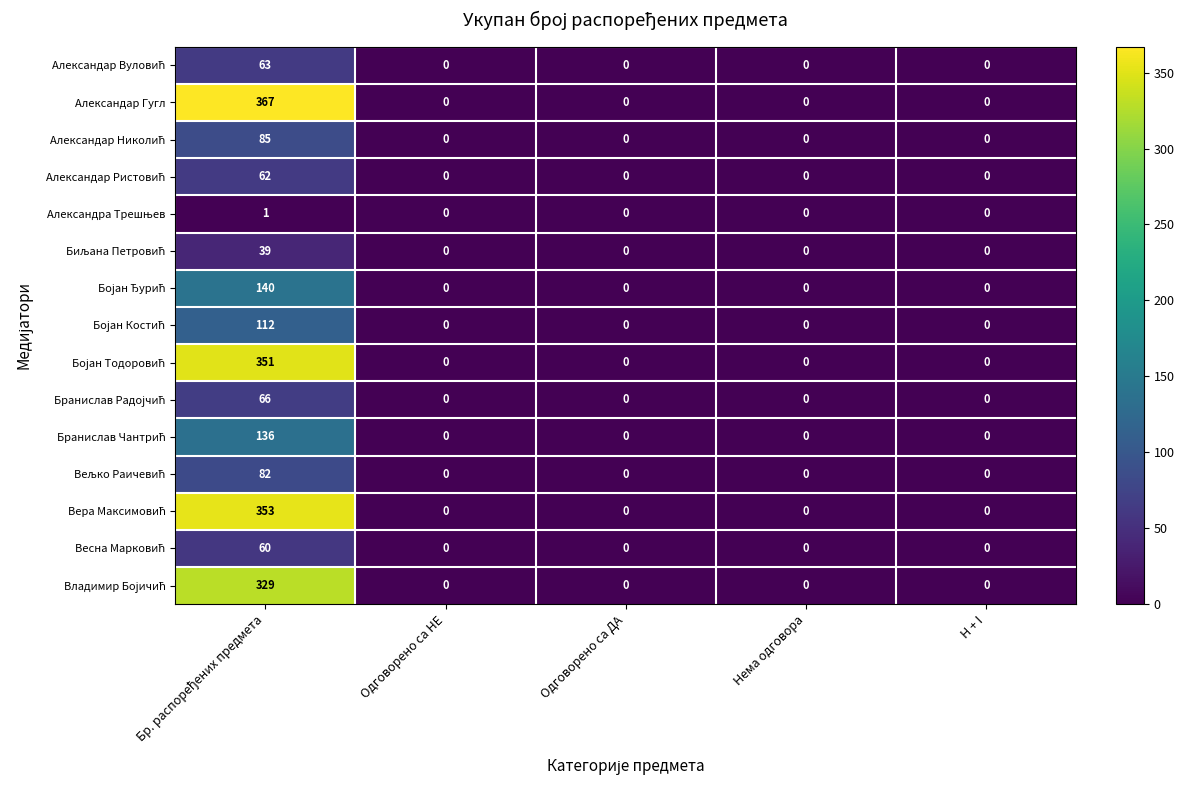

What is the maximum value shown in the chart?

367